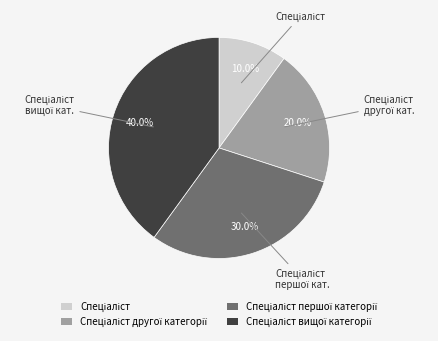

Is there a majority slice in this chart?

No